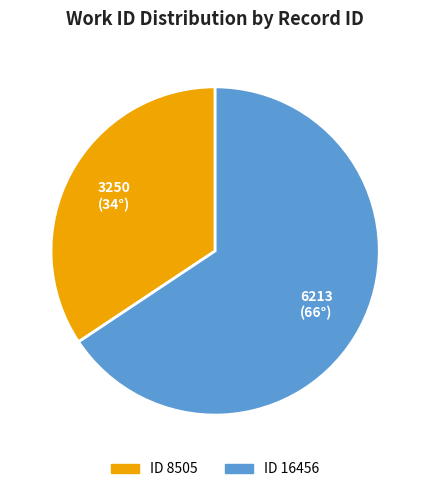

What is the majority slice?

ID 16456